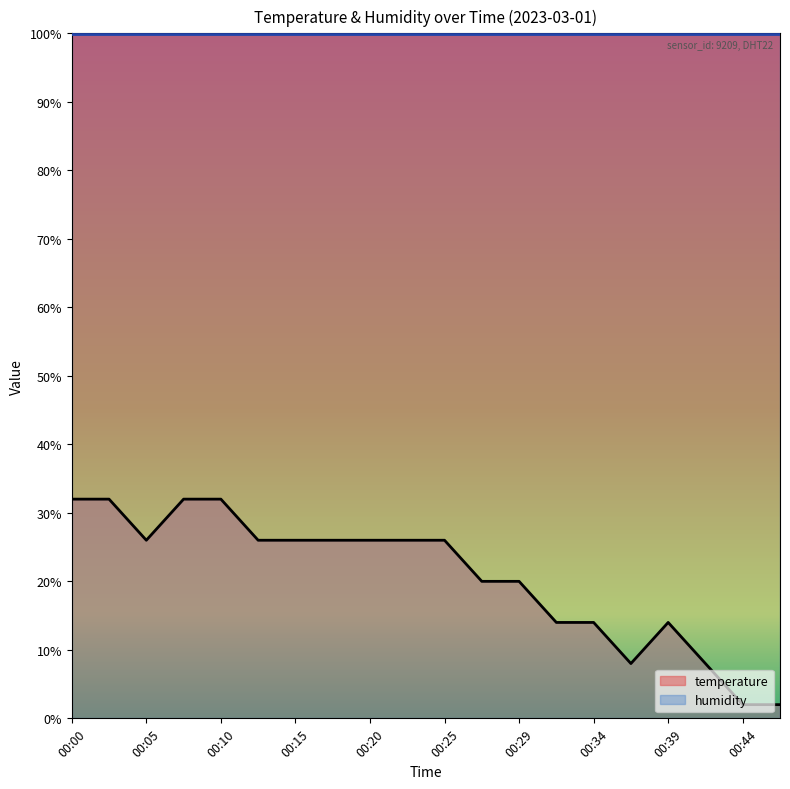

Where is the first local maximum?

00:39